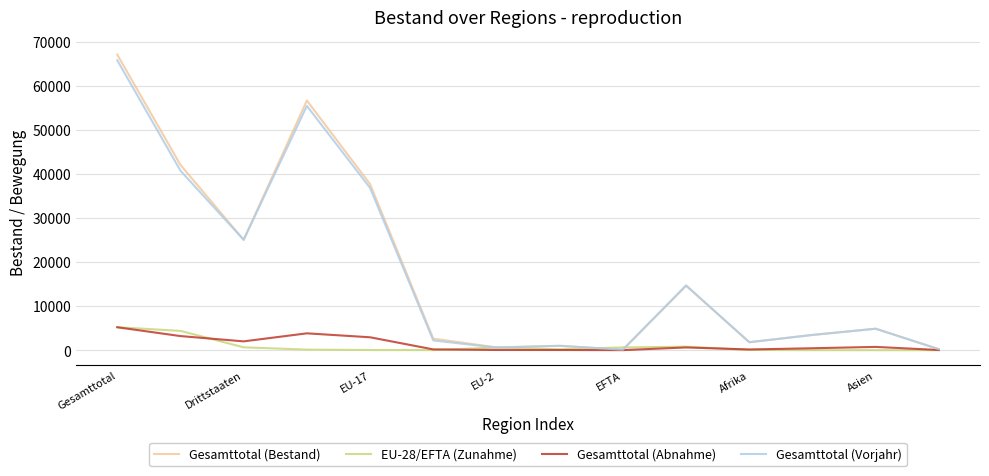

What is the highest value of the Gesamttotal (Abnahme) series?

5205